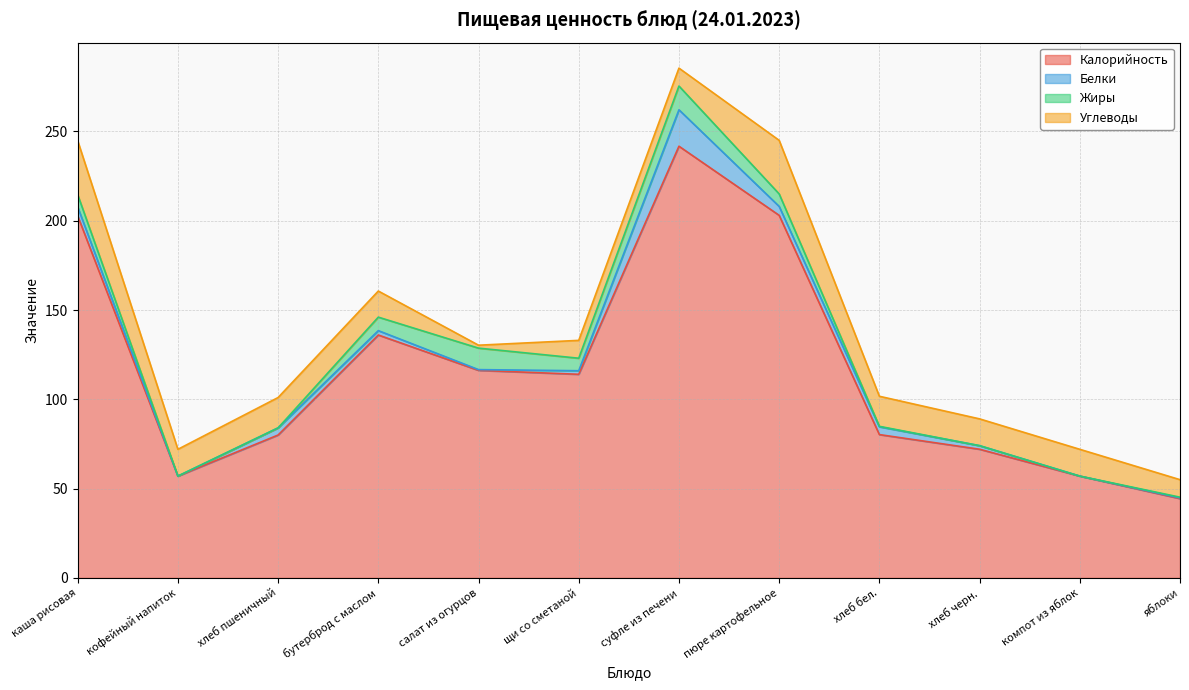

How many values in Жиры are above zero?

8